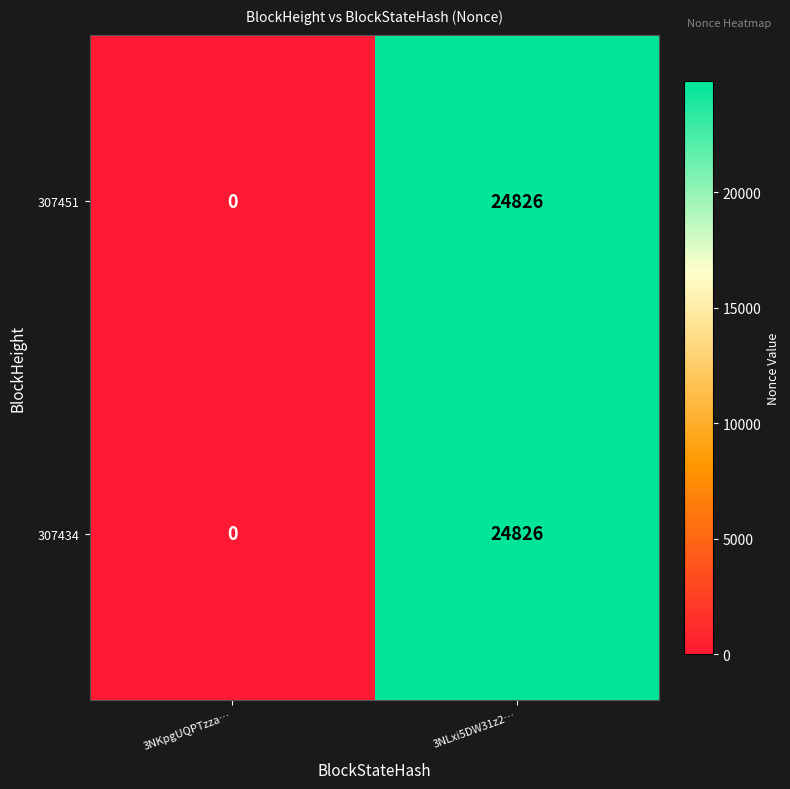

Rank the categories by 307434 value from lowest to highest.

3NKpgUQPTzza…, 3NLxi5DW31z2…